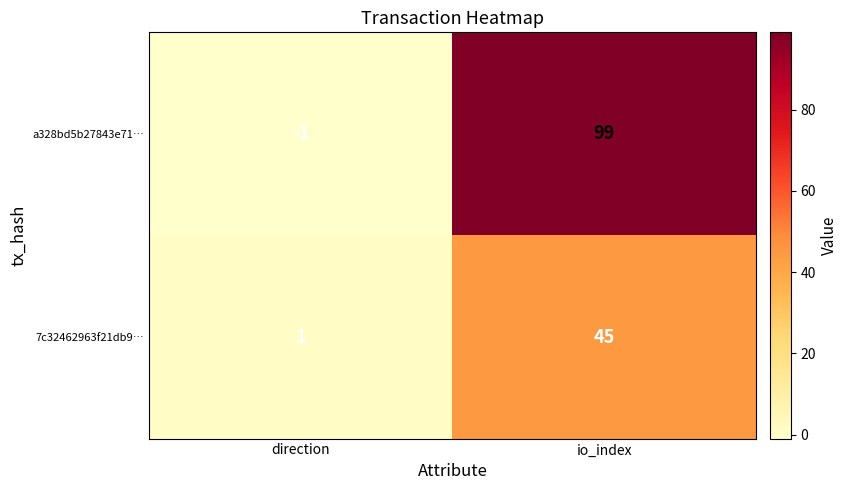

Reading left to right, what are all the values shown in this chart?

a328bd5b27843e71…: -1	99
7c32462963f21db9…: 1	45